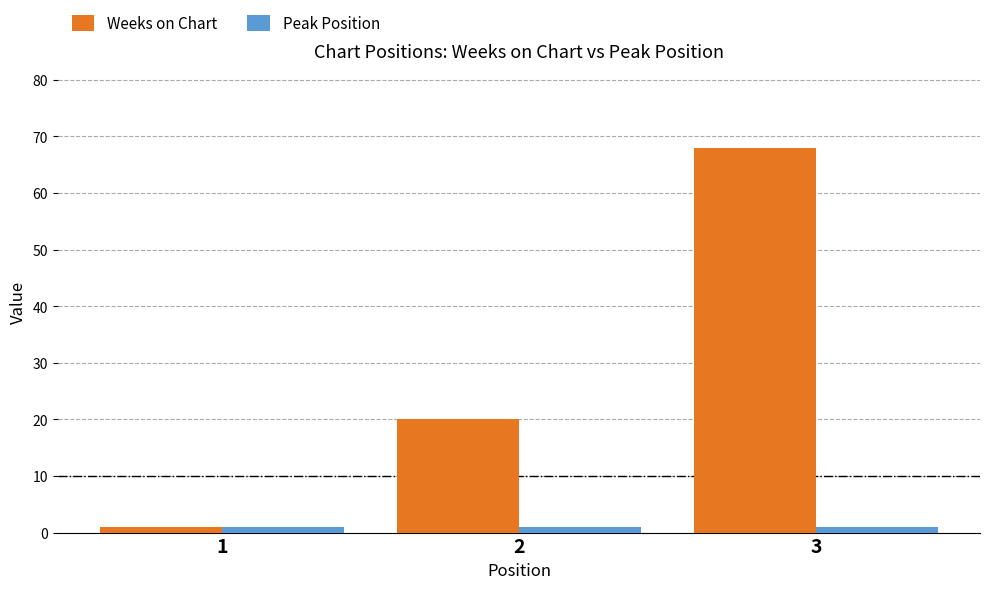

How many Weeks on Chart values are between 1 and 68?

3